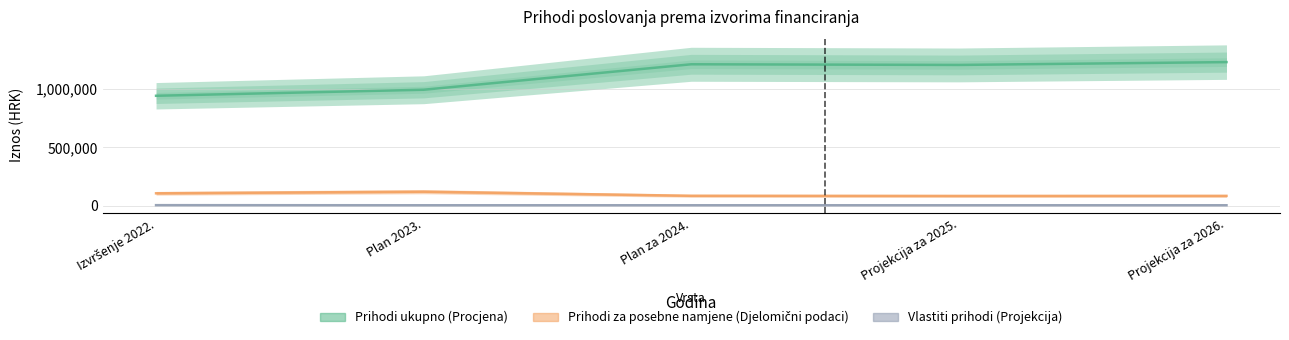

Which label corresponds to the largest value in the chart?

Projekcija za 2026.